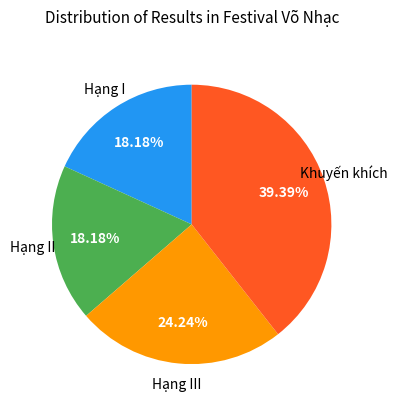

Does any single category account for the majority?

No